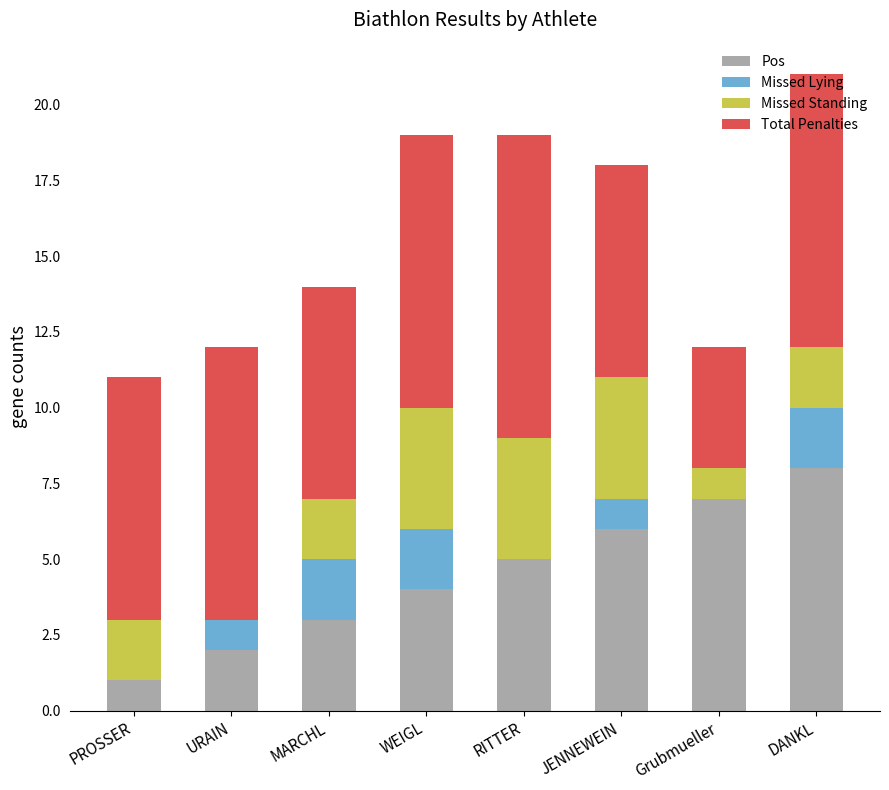

Is it true that Pos equals 2 at DANKL?

False